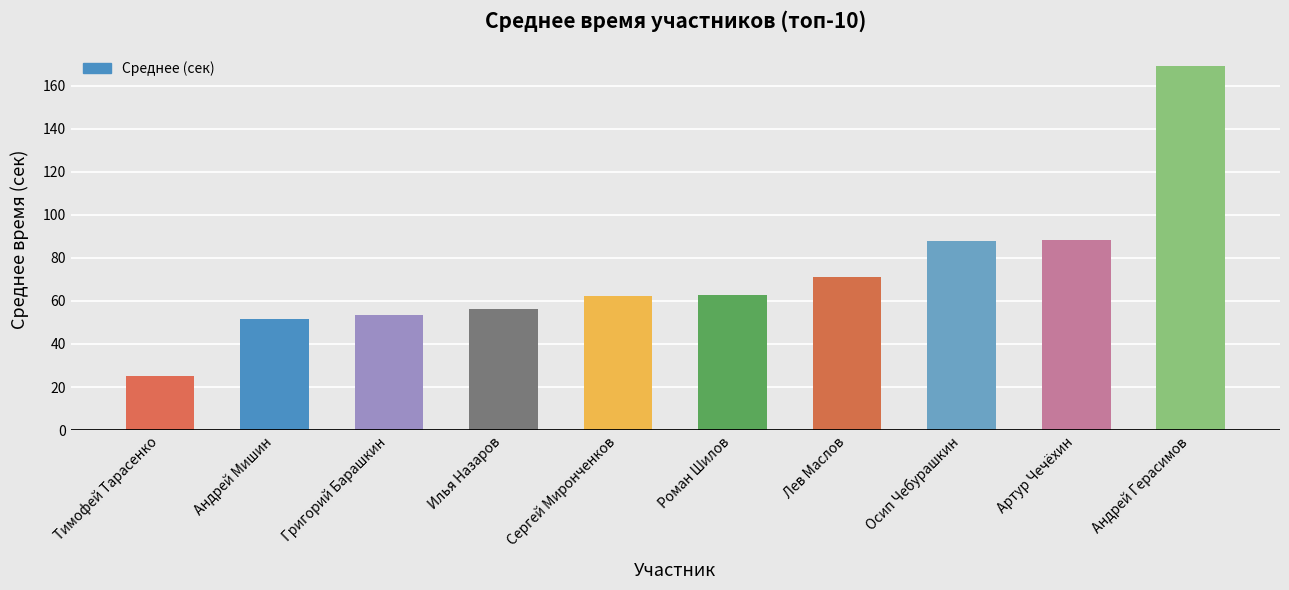

What is the approximate value at Григорий Барашкин?

53.3